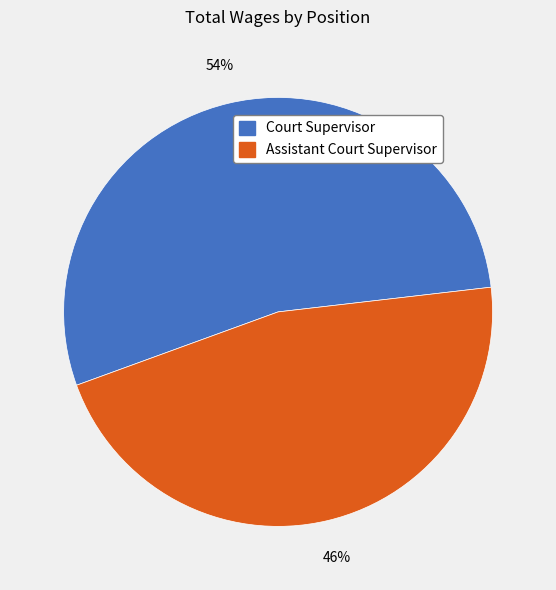

Between Assistant Court Supervisor and Court Supervisor, which is larger?

Court Supervisor